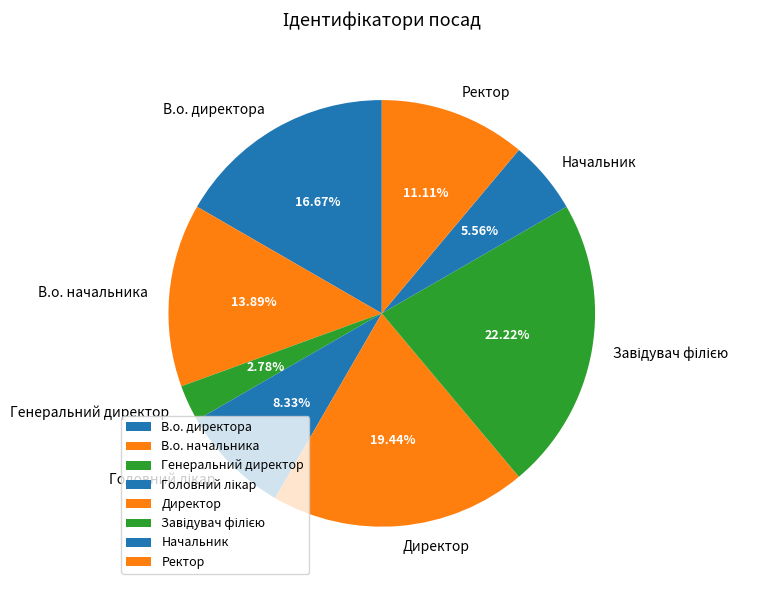

Does any single category account for the majority?

No